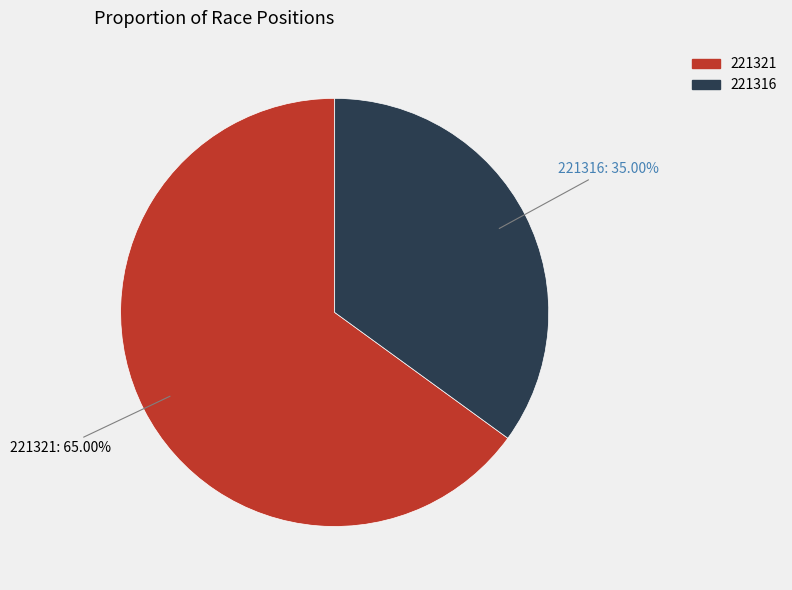

To the nearest percent, what is the difference between the 221321 and 221316 slice percentages?

30%